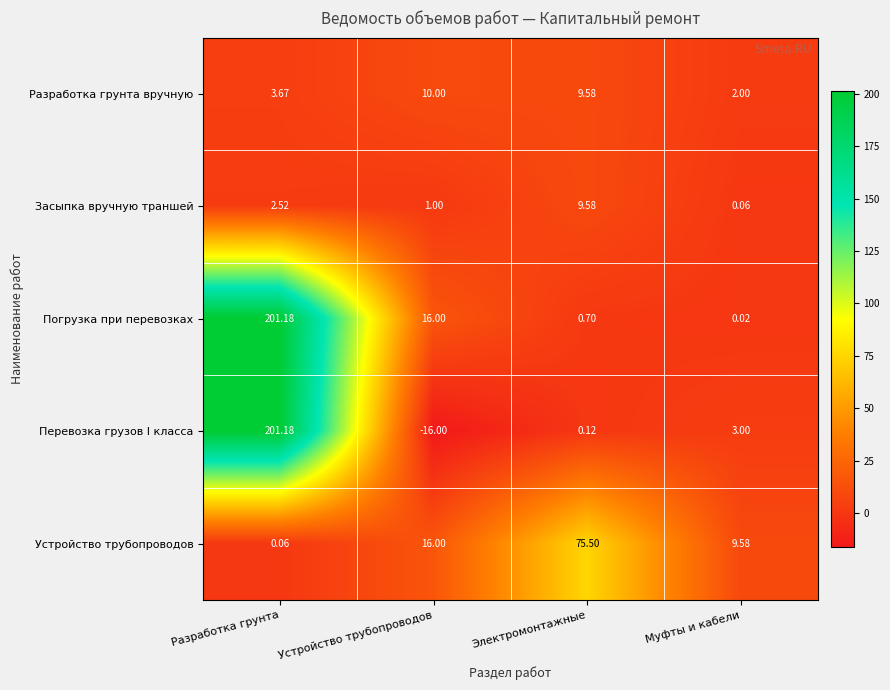

Which label corresponds to the largest value in the chart?

Разработка грунта